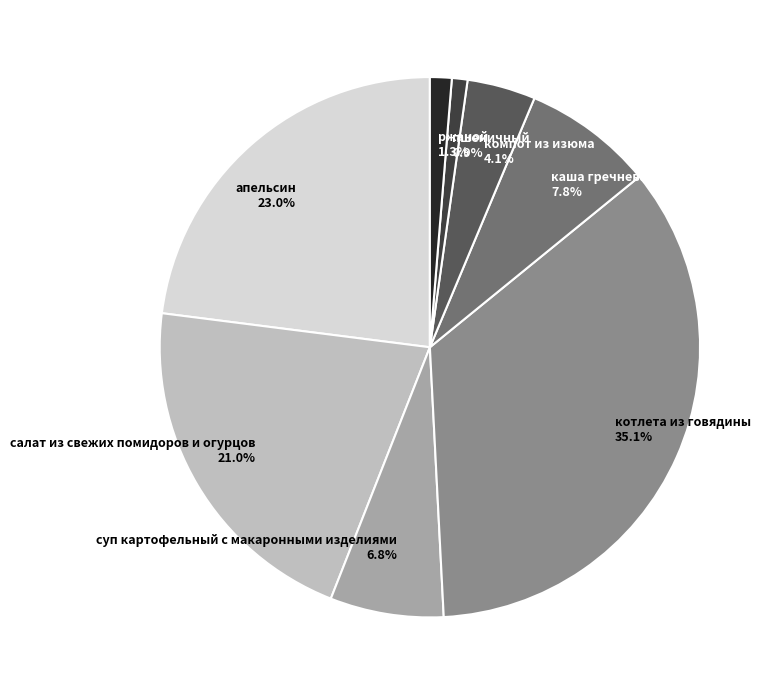

Do ржаной and суп картофельный с макаронными изделиями together represent more than half of the pie?

No